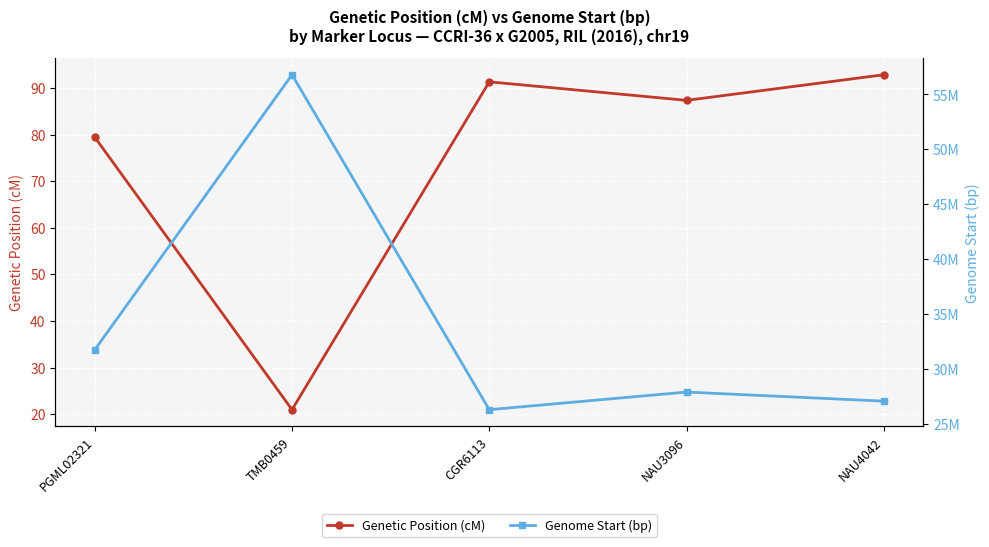

At which label is Genome Start (bp) closest to 41558746?

PGML02321